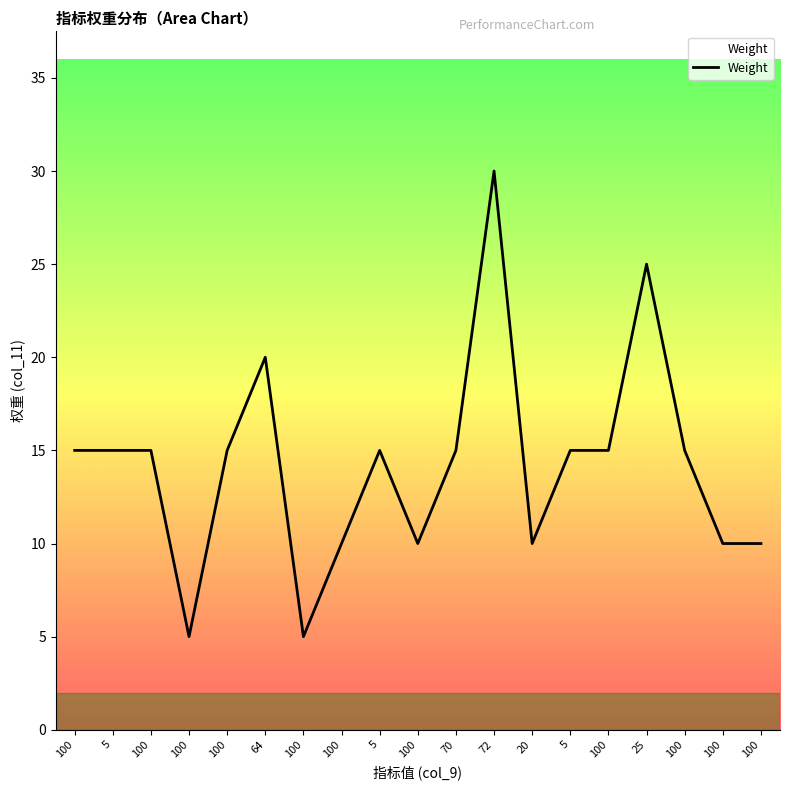

At which category does the data reach its first local valley?

100